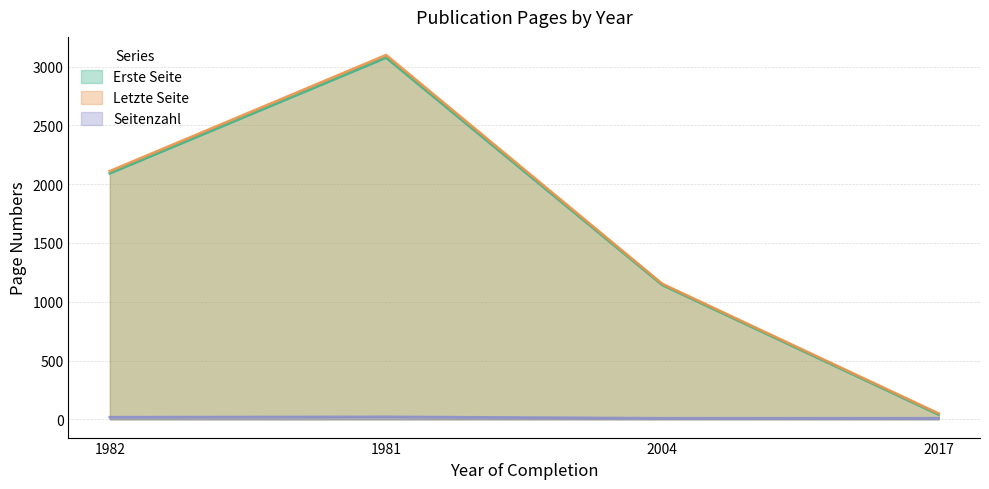

List the series in order of their peak value, lowest first.

Seitenzahl, Erste Seite, Letzte Seite